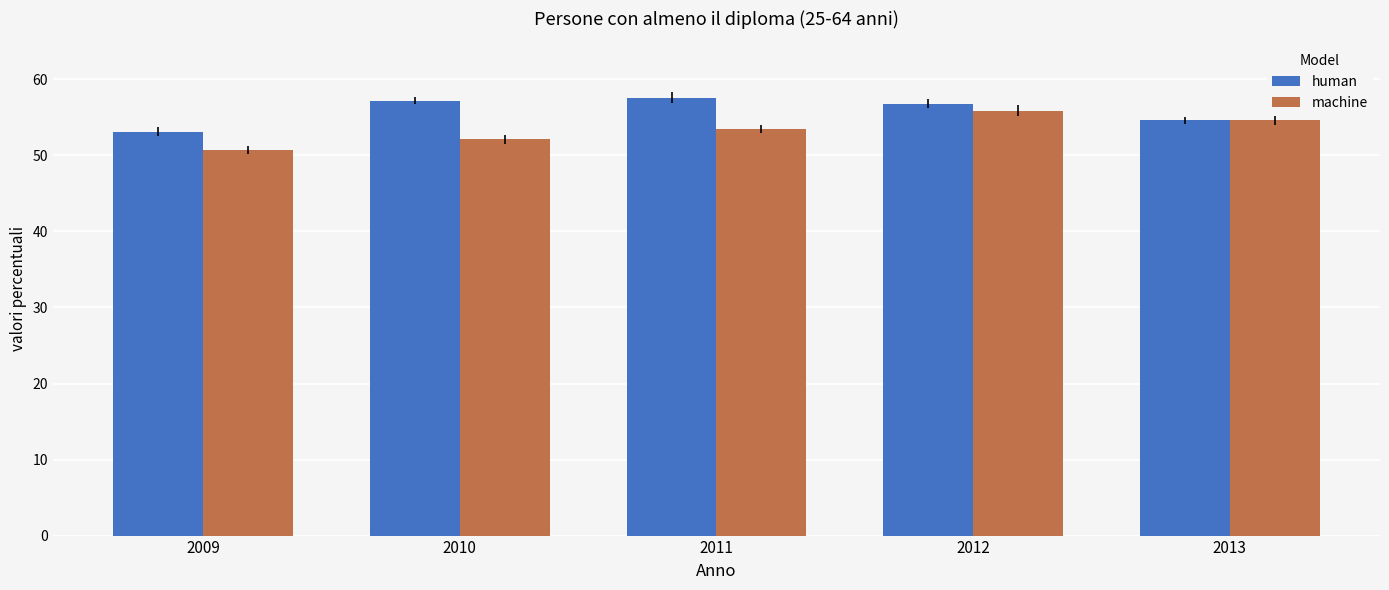

What is the difference between the highest and lowest values at 2009?

2.4